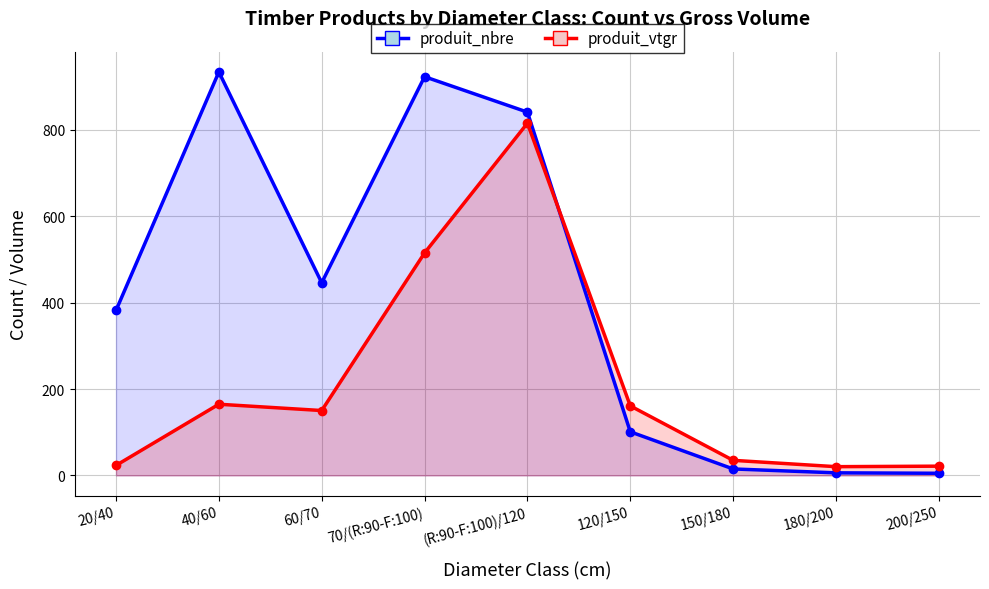

What is the label of the 8th point from the left?

180/200